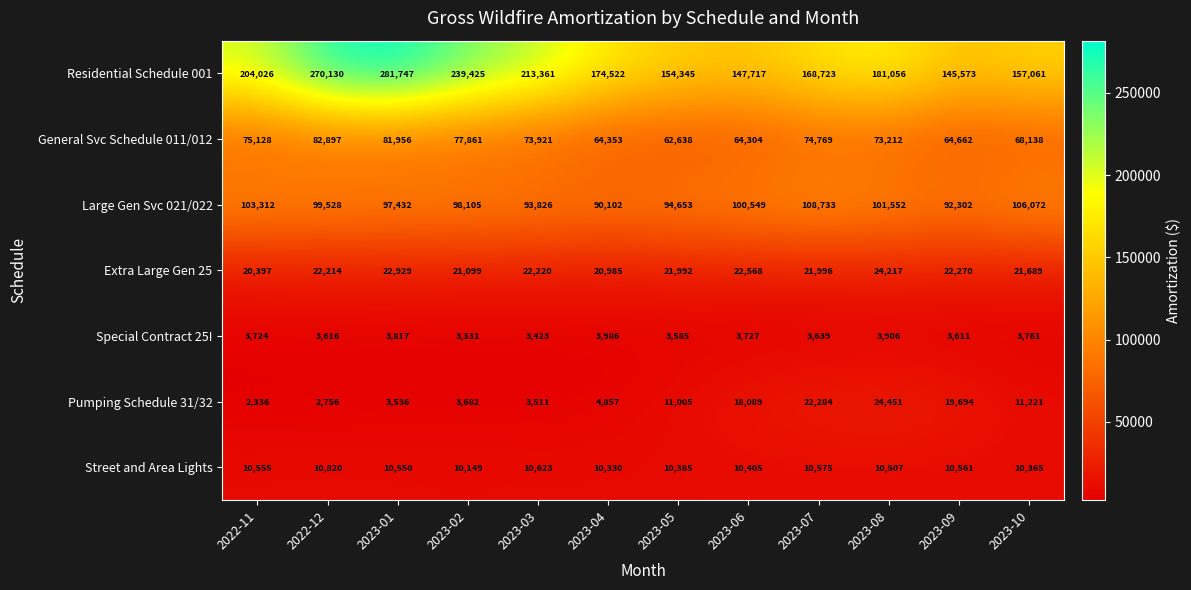

How many series are shown in this chart?

7